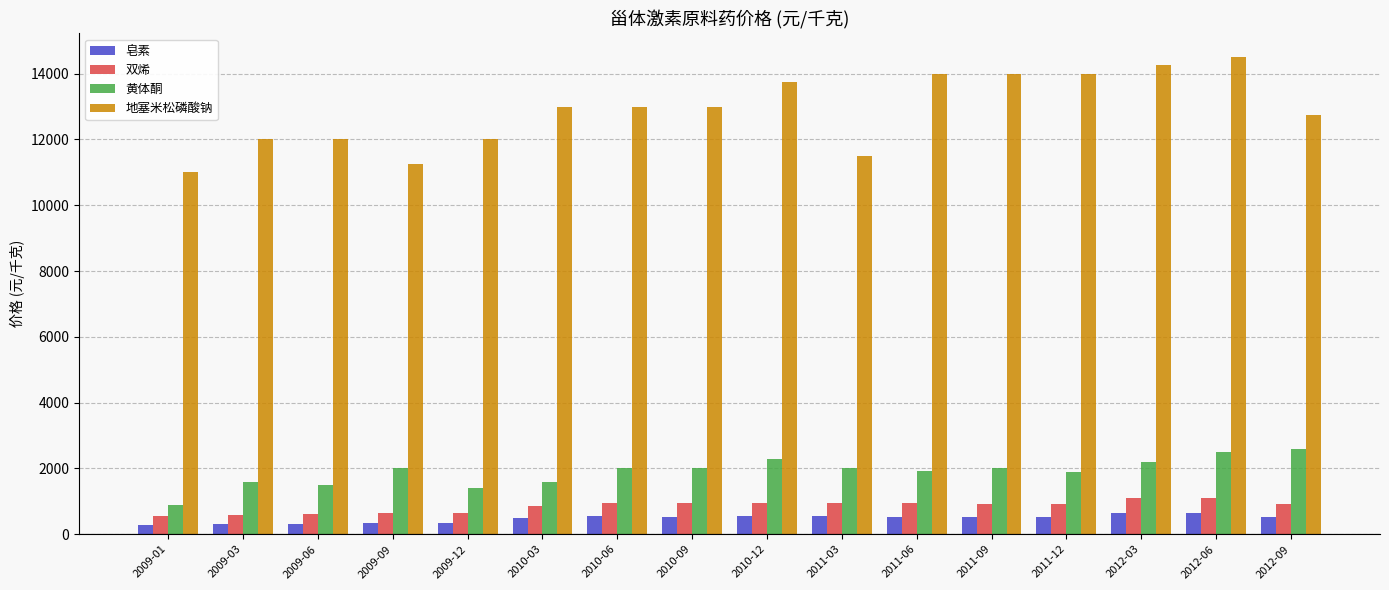

What is the minimum value for 黄体酮?

900.0